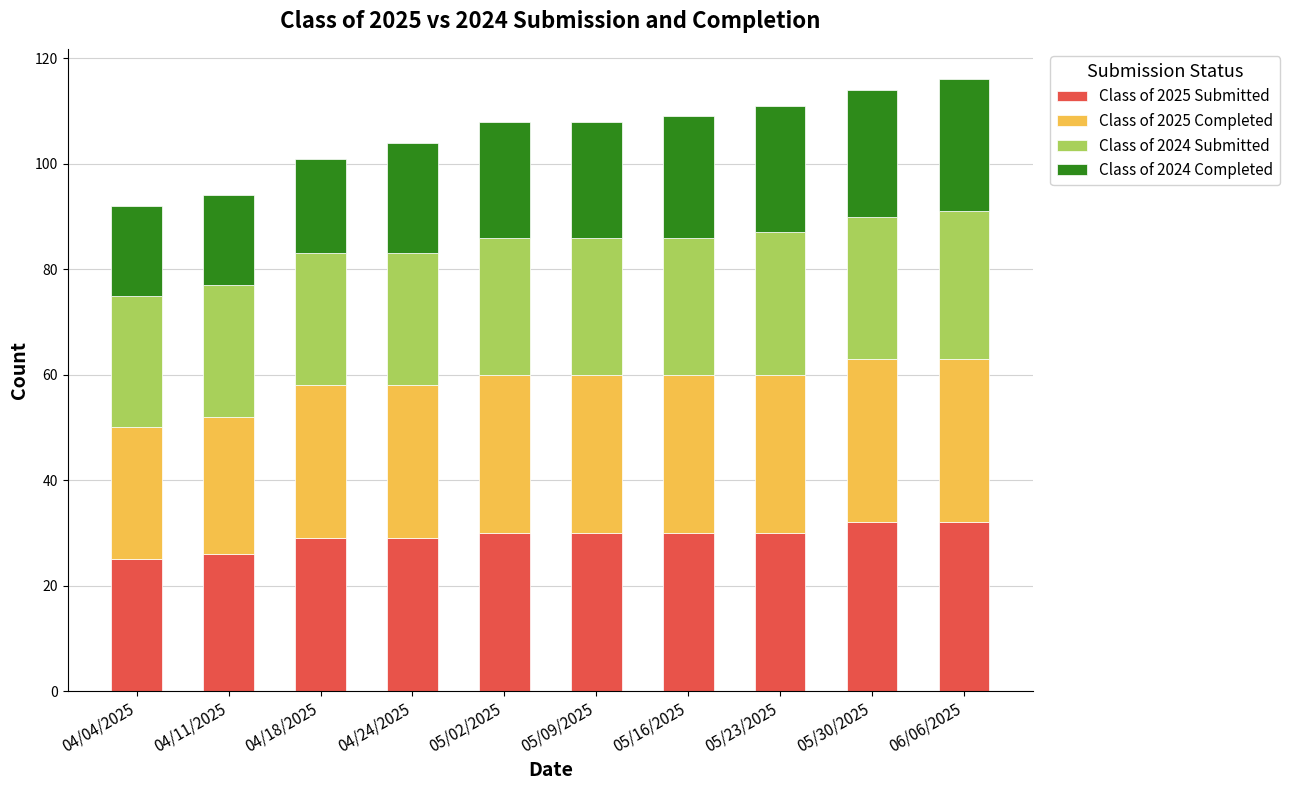

True or false: Class of 2025 Submitted has a value of 41 at 04/24/2025.

False